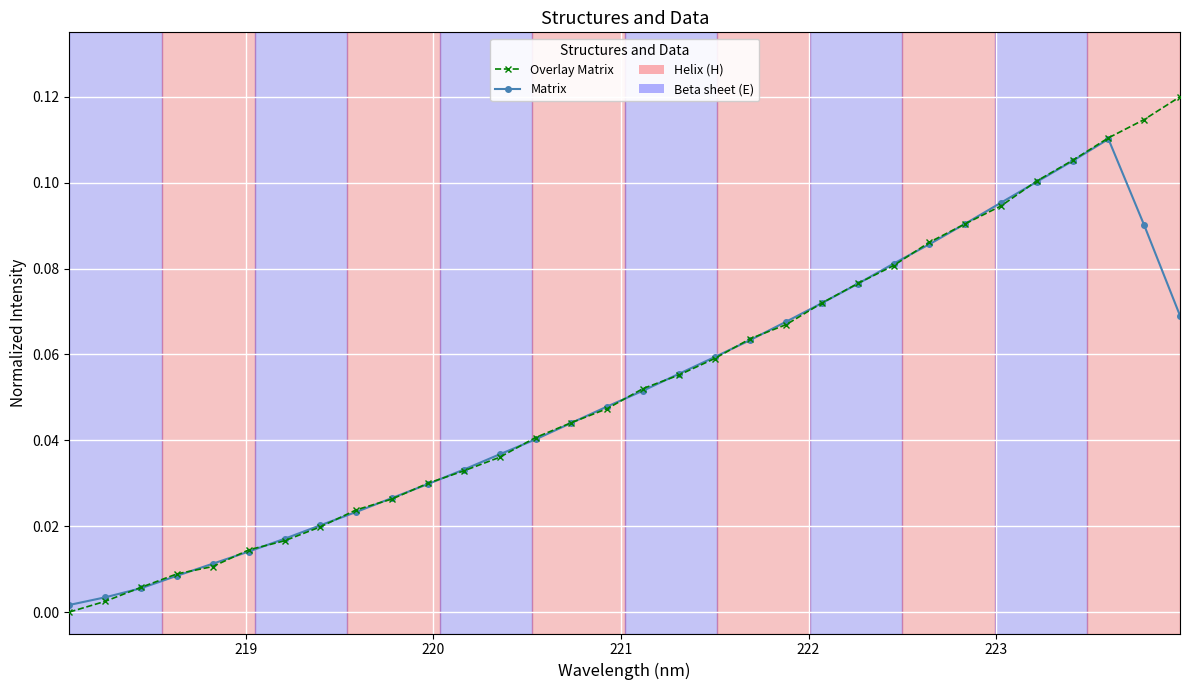

How many data points in Overlay Matrix are above 0?

31